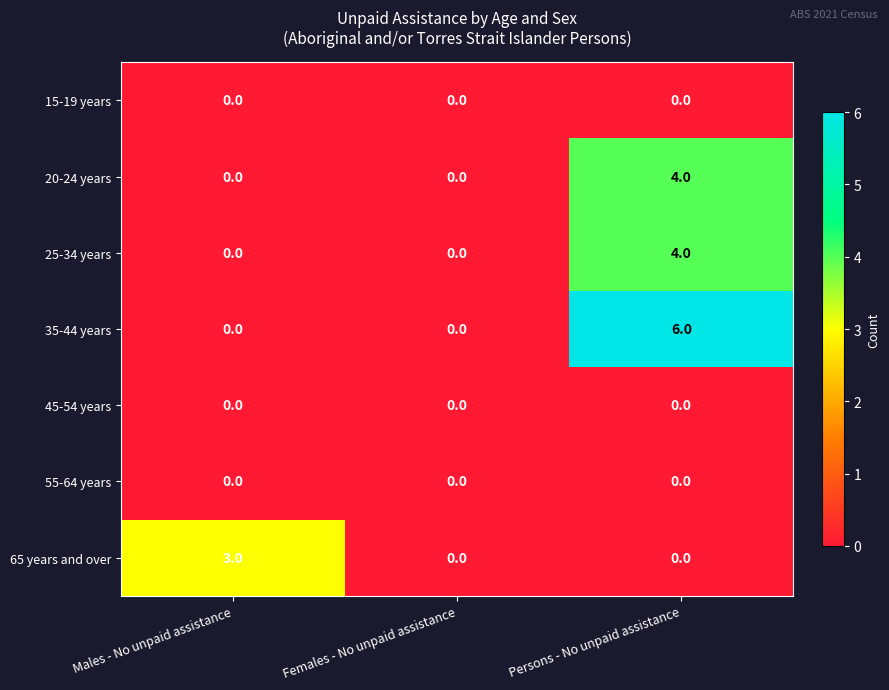

Count the number of data series in this chart.

7